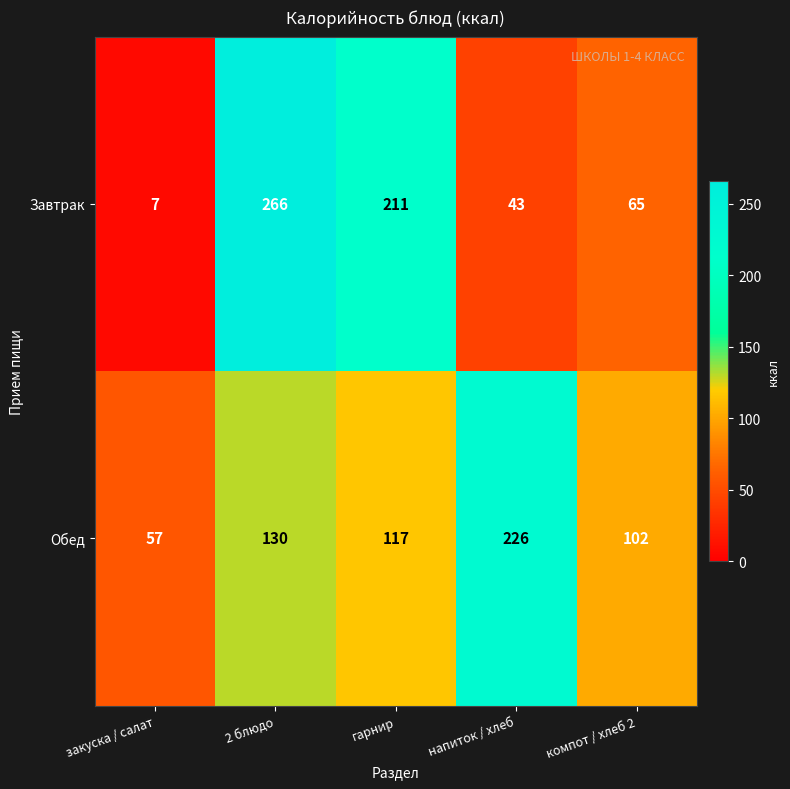

What is the maximum value for Обед?

226